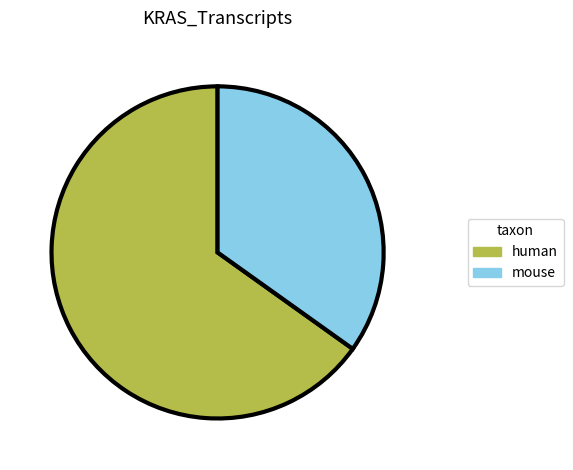

Count the number of slices in the pie.

2